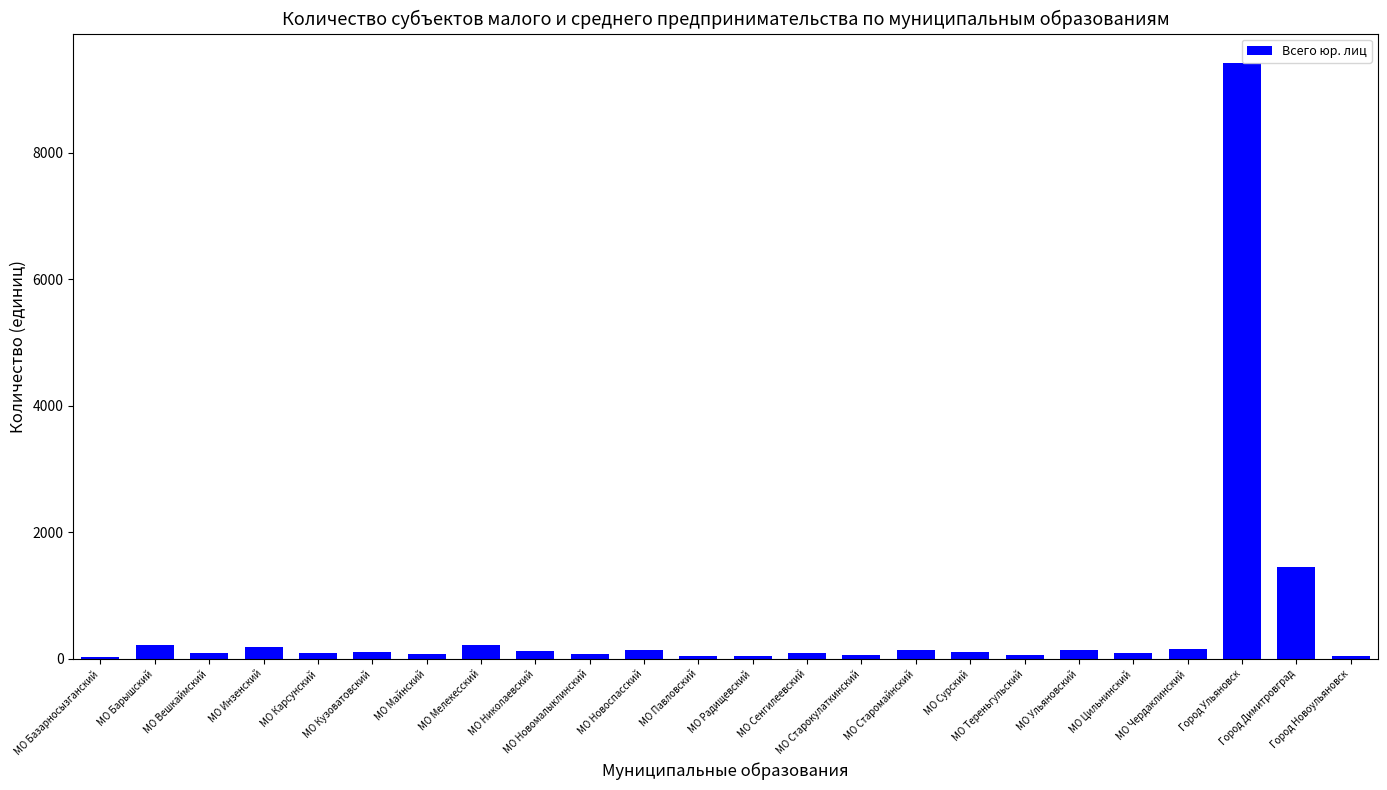

What is the greatest value displayed?

9409